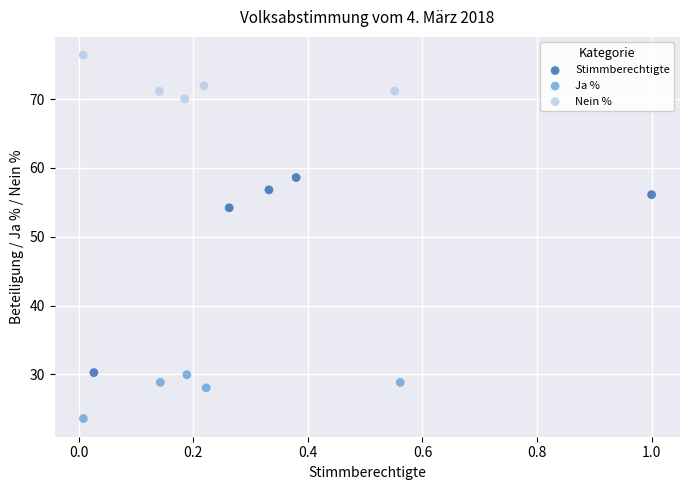

Which series reaches the maximum Y coordinate?

Nein %